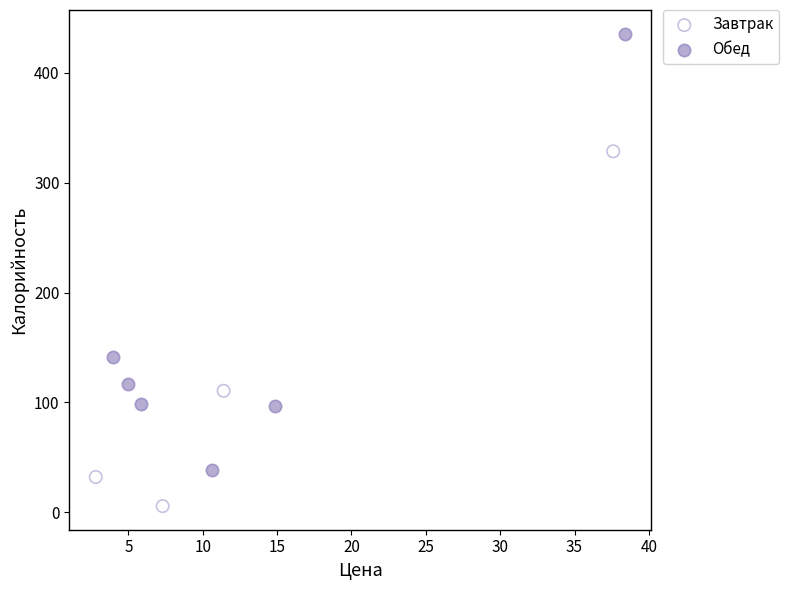

Which series reaches the minimum Y coordinate?

Завтрак